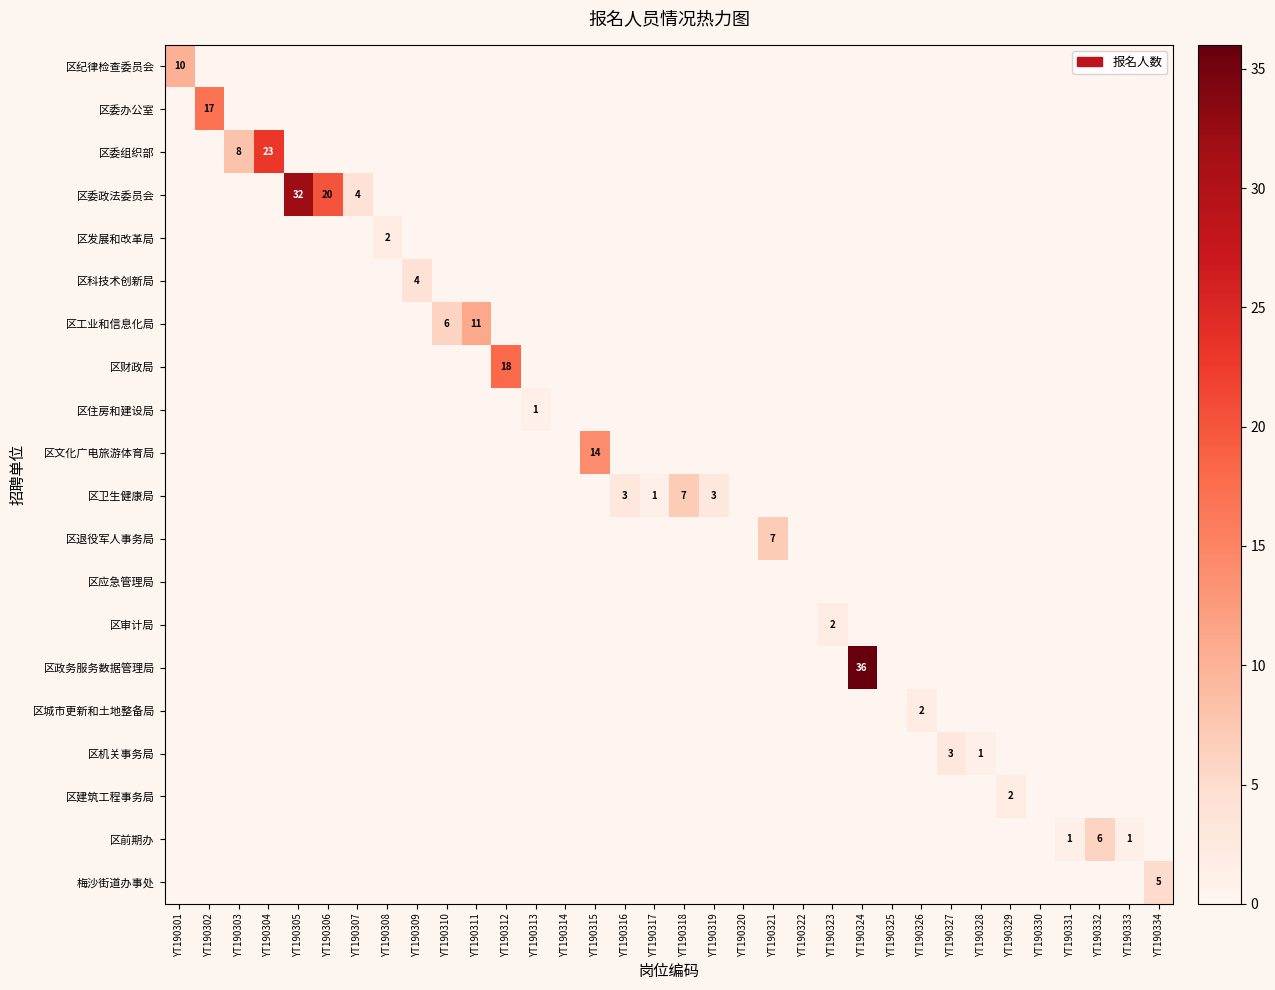

What is the maximum value for 区财政局?

18